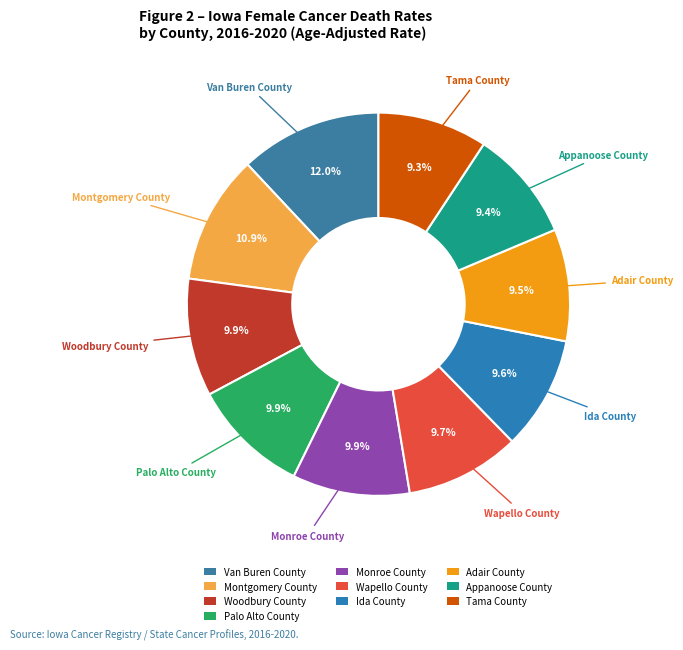

What is the largest slice in the pie chart?

Van Buren County